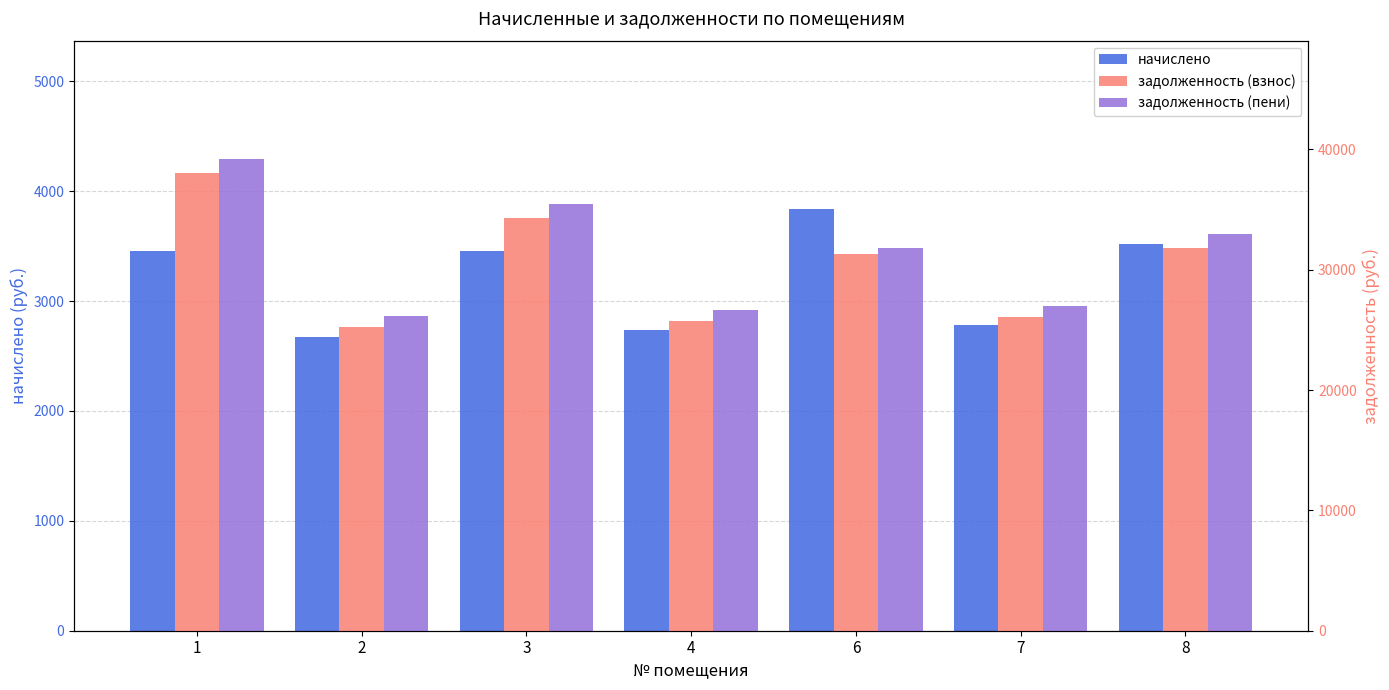

How many bars are there in each group?

3